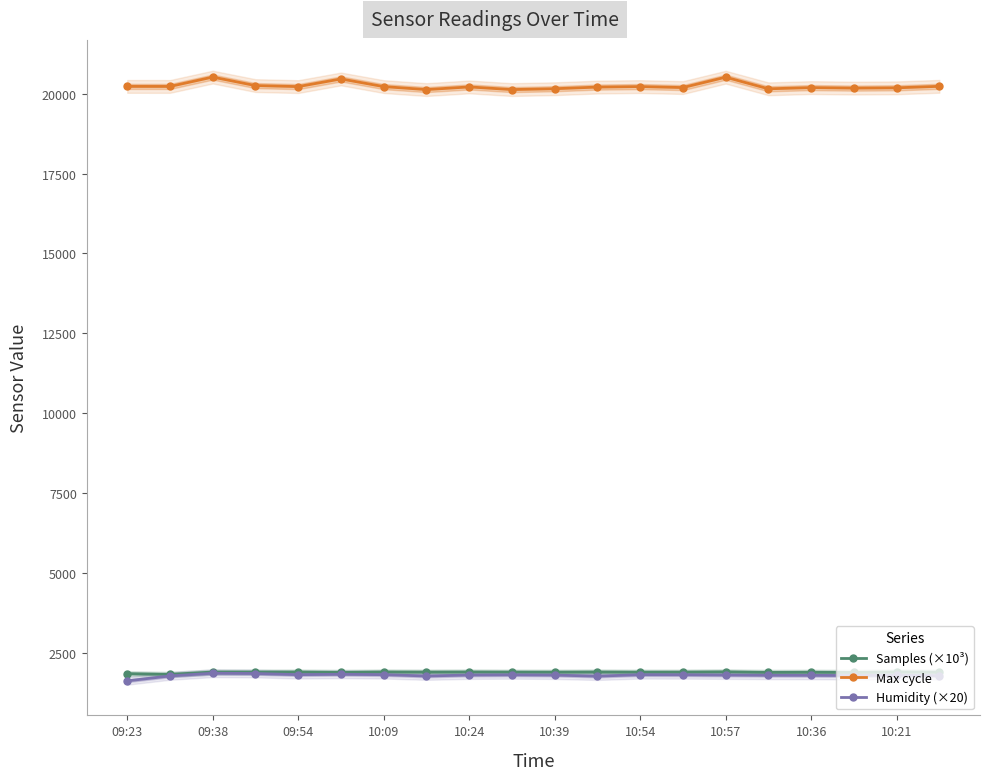

What is the value of the Samples (×10³) point at the 12th from the left?

1899.9